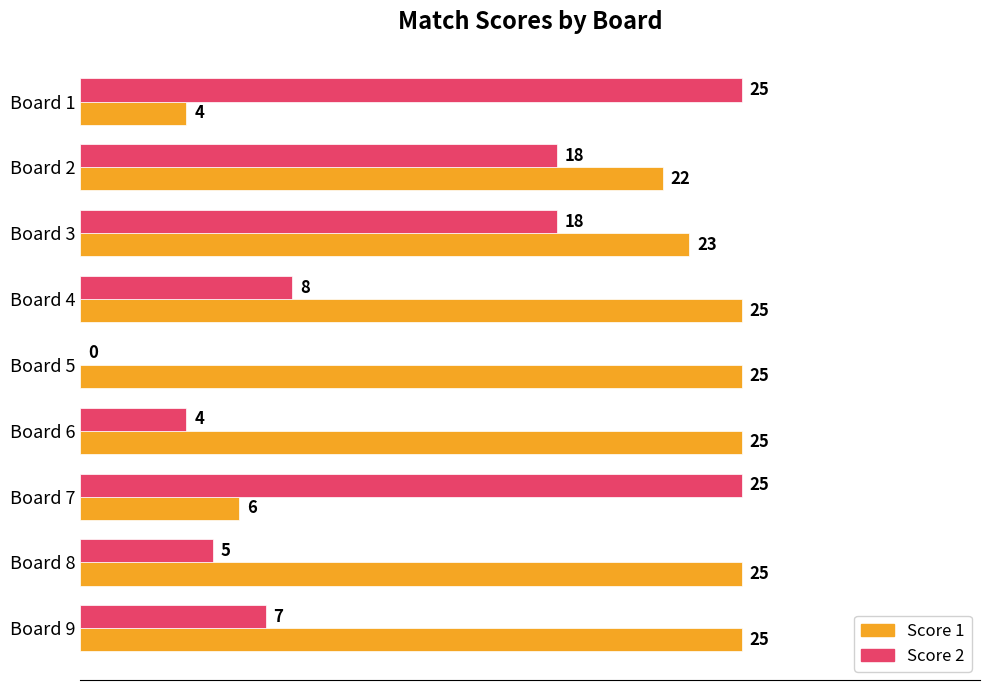

What is the maximum value for Score 1?

25